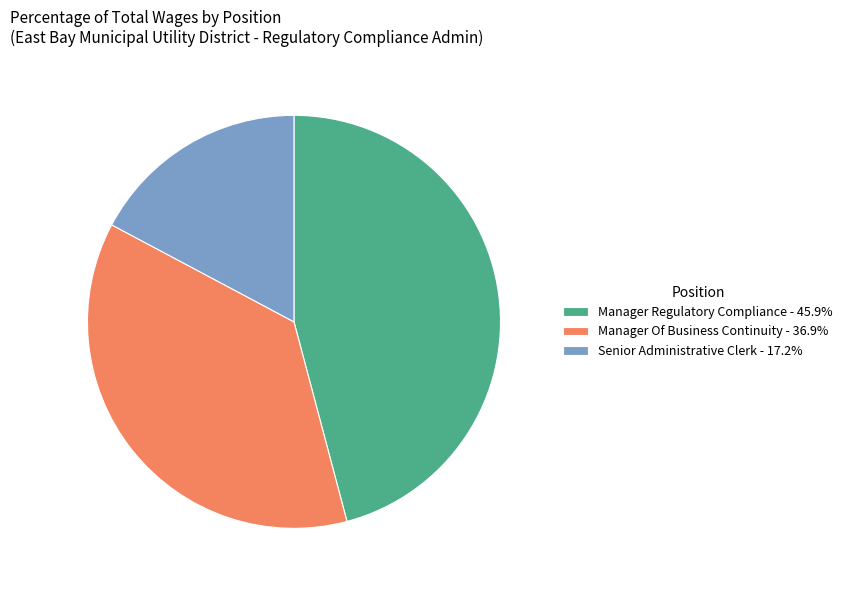

Approximately how many times larger is the value at Manager Of Business Continuity - 36.9% compared to Senior Administrative Clerk - 17.2%?

2.1